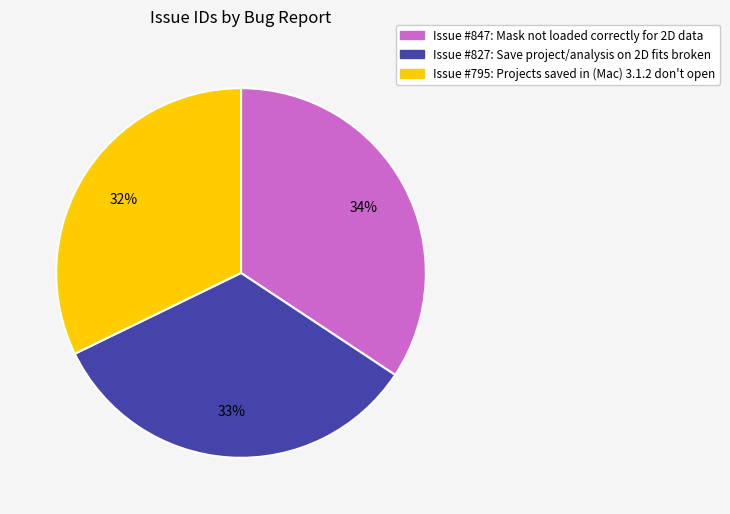

Count the number of slices in the pie.

3